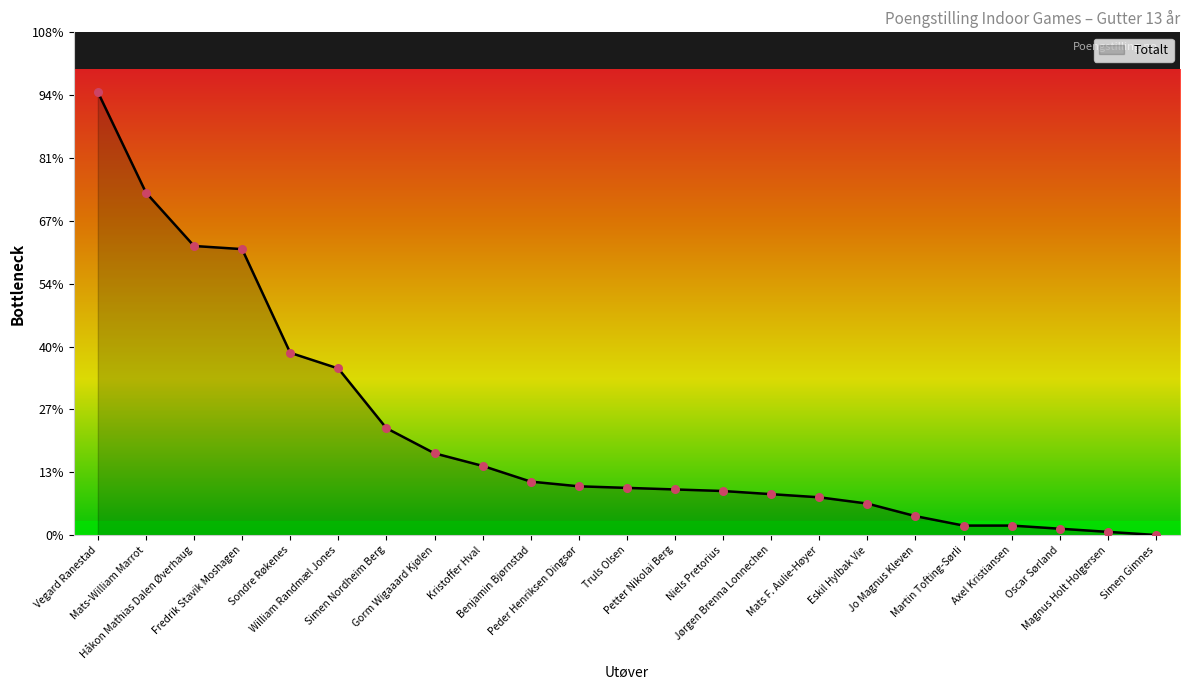

Approximately how many times larger is the value at Kristoffer Hval compared to Petter Nikolai Berg?

1.5